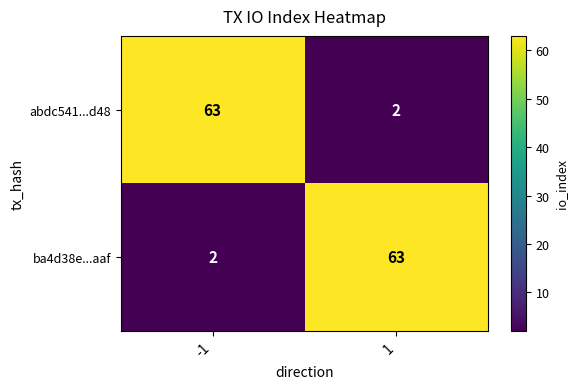

What is the sum of the abdc541...d48 values at 1 and -1?

65